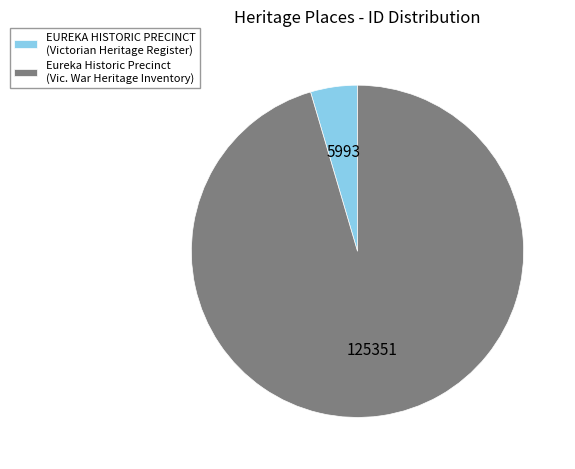

What is the ratio of the value at Eureka Historic Precinct (Vic. War Heritage Inventory) to the value at EUREKA HISTORIC PRECINCT (Victorian Heritage Register)?

20.9